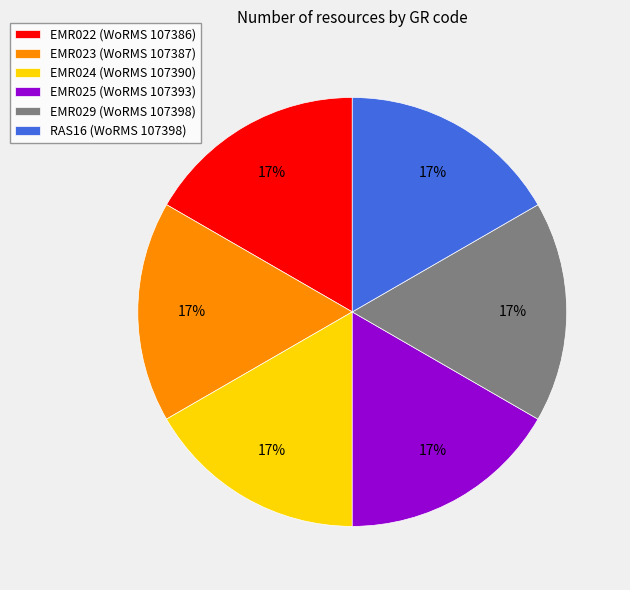

Does RAS16 represent more than half of the total?

No